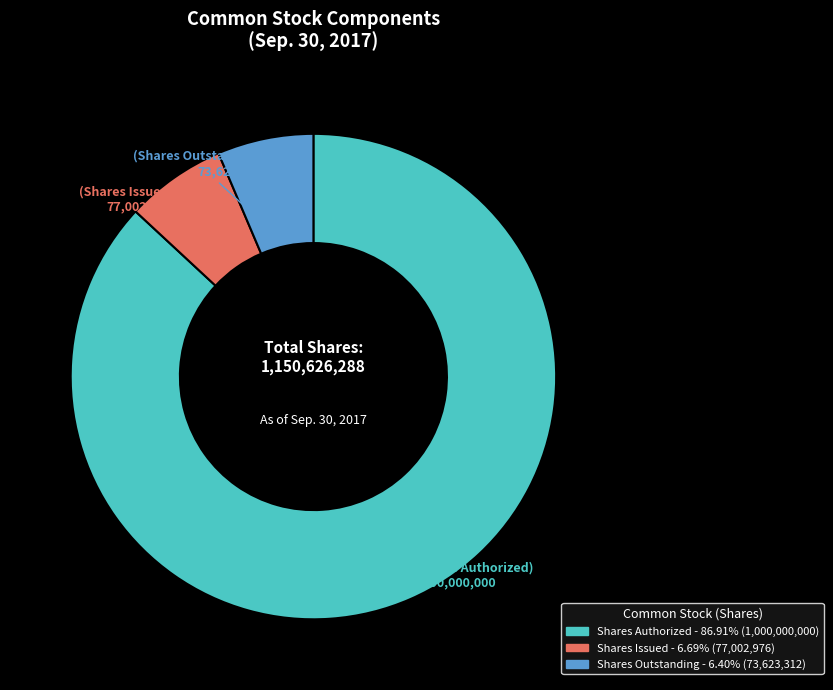

How many slices are in this pie chart?

3